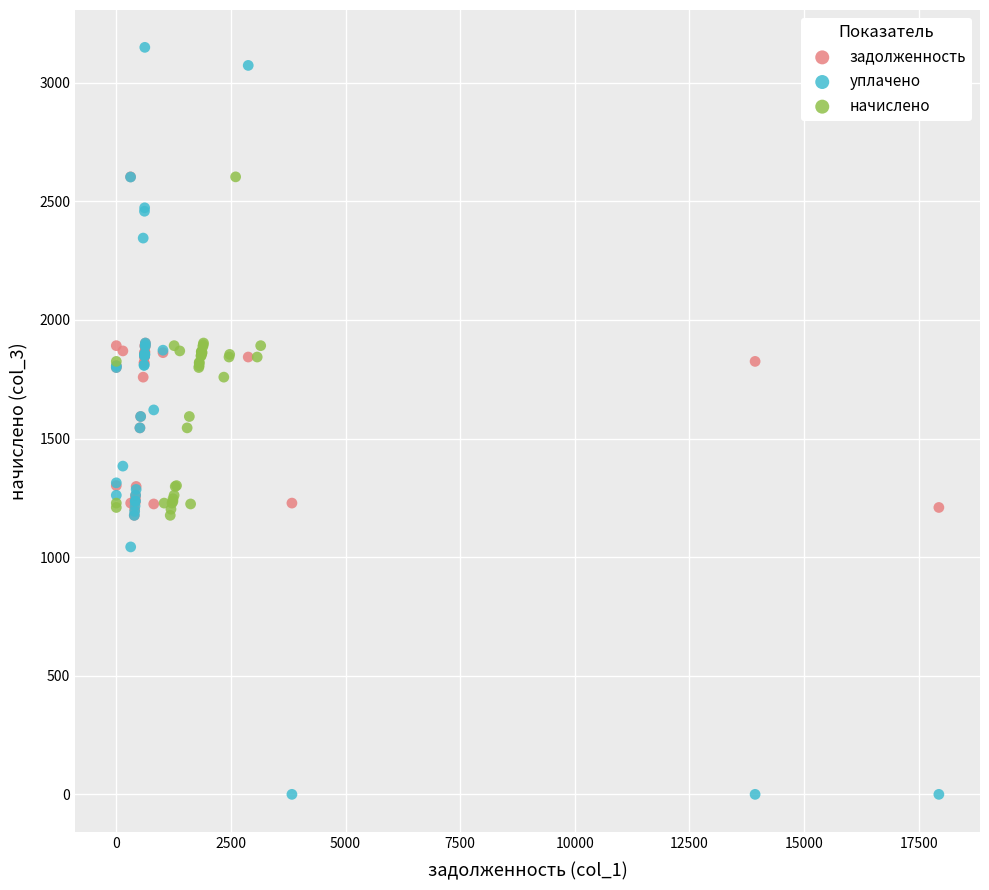

Which series contains the lowest Y value?

уплачено